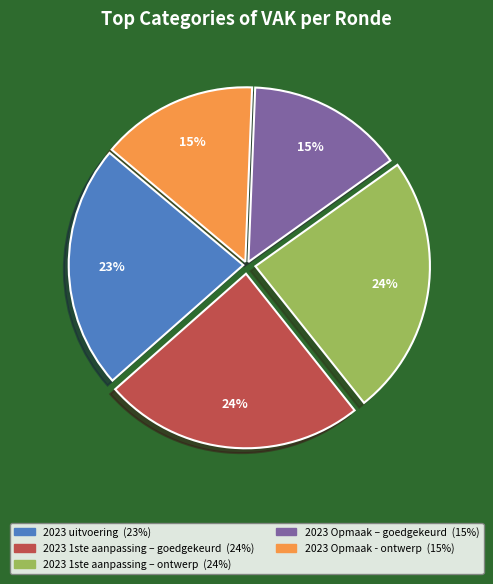

Is it true that 2023 1ste aanpassing – goedgekeurd is 38% of the pie?

False